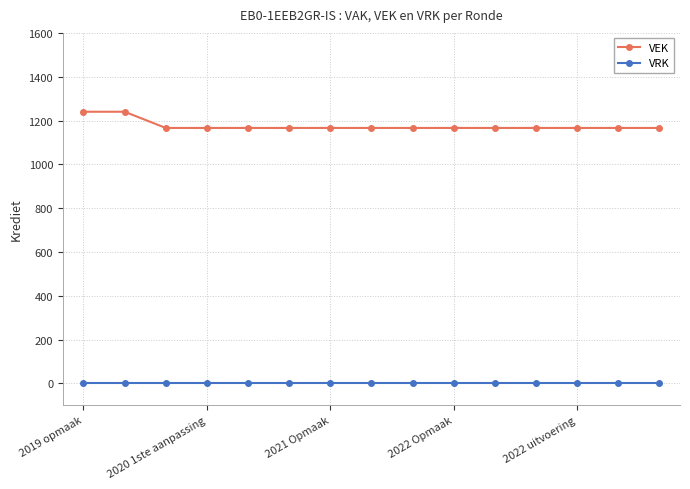

True or false: VEK and VRK cross at least once.

False